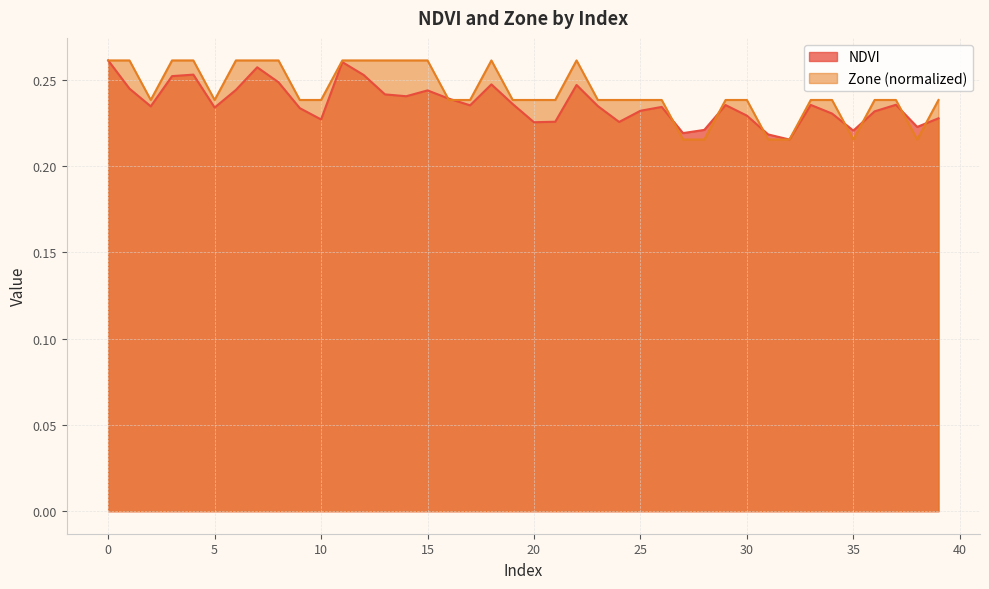

Read the Zone value at 3.

0.3